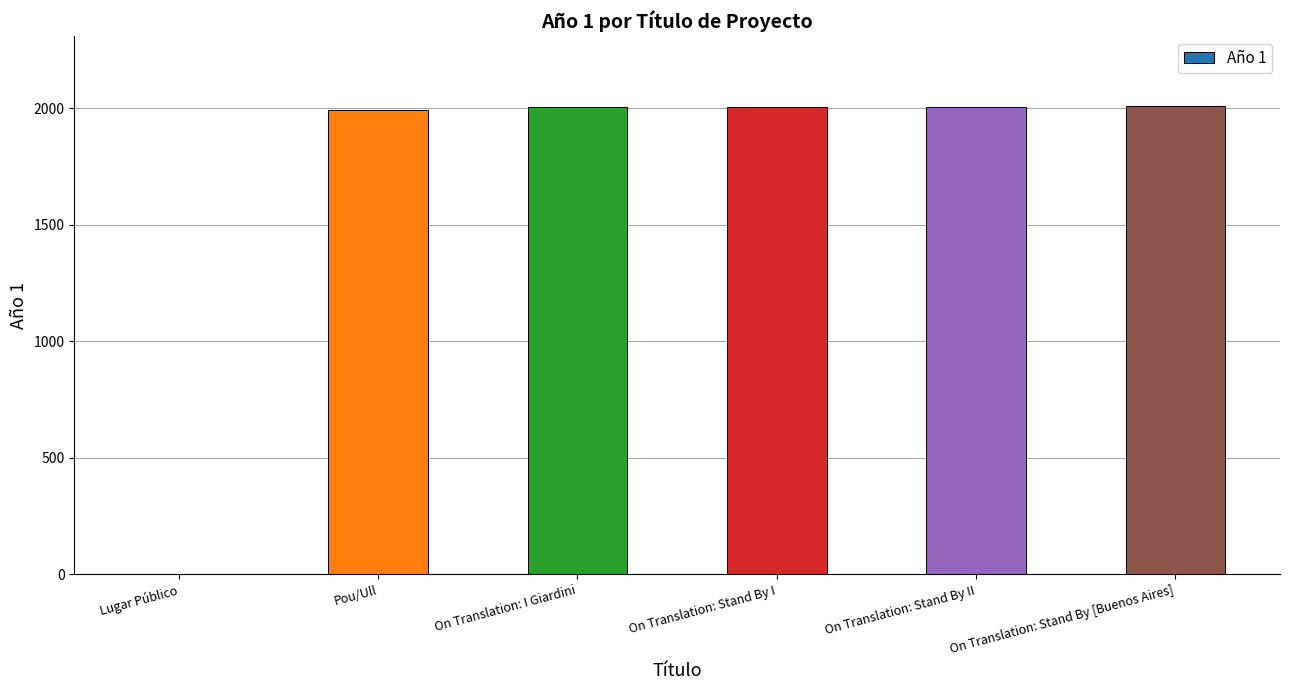

How many values are above zero?

5